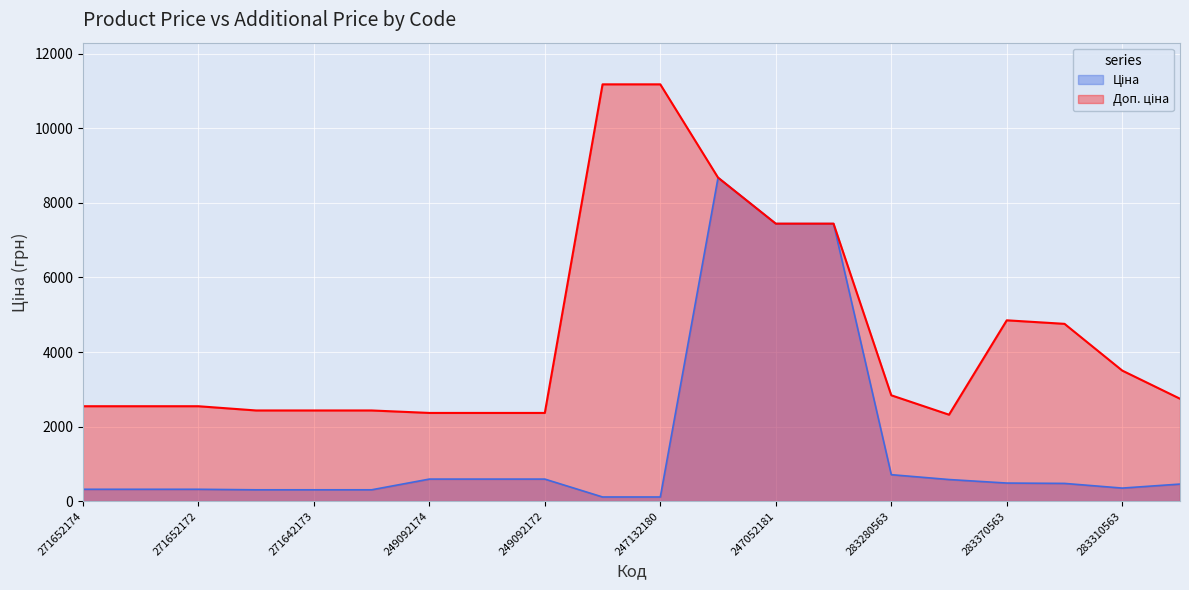

What is the label of the 19th point from the right?

271652173